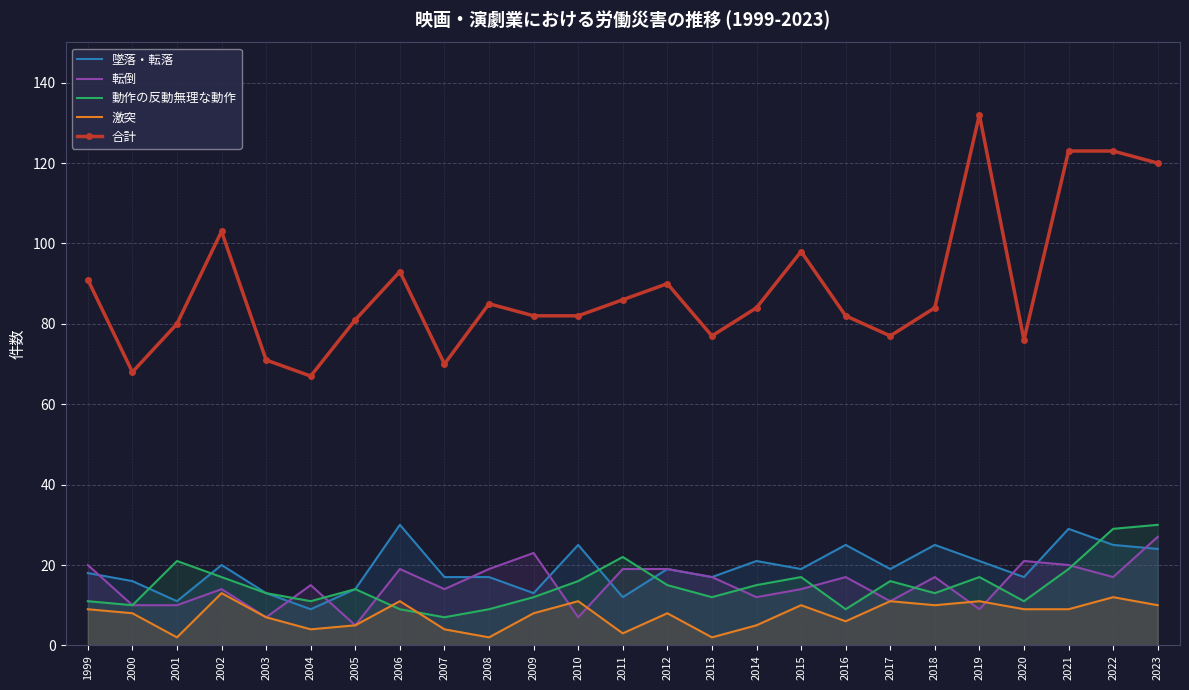

What is the total value across all series at 2022?

206